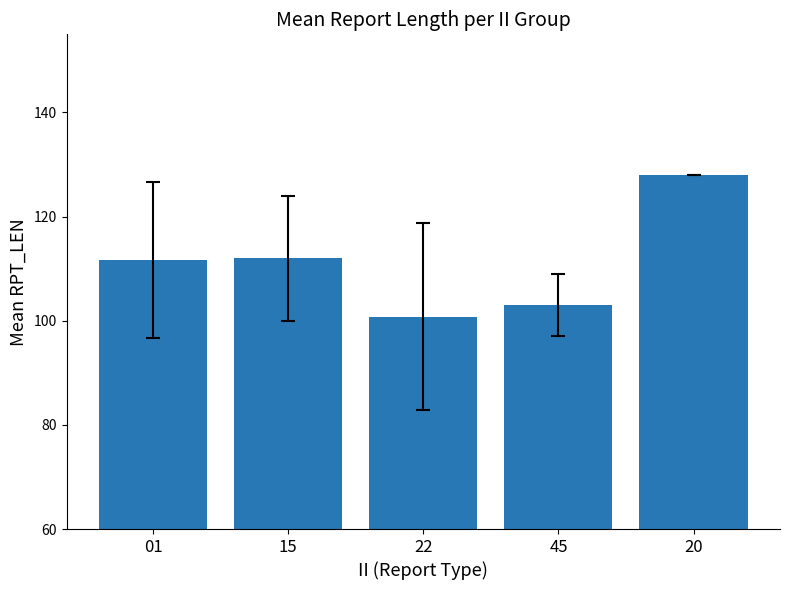

Approximately how many times larger is the value at 20 compared to 15?

1.1